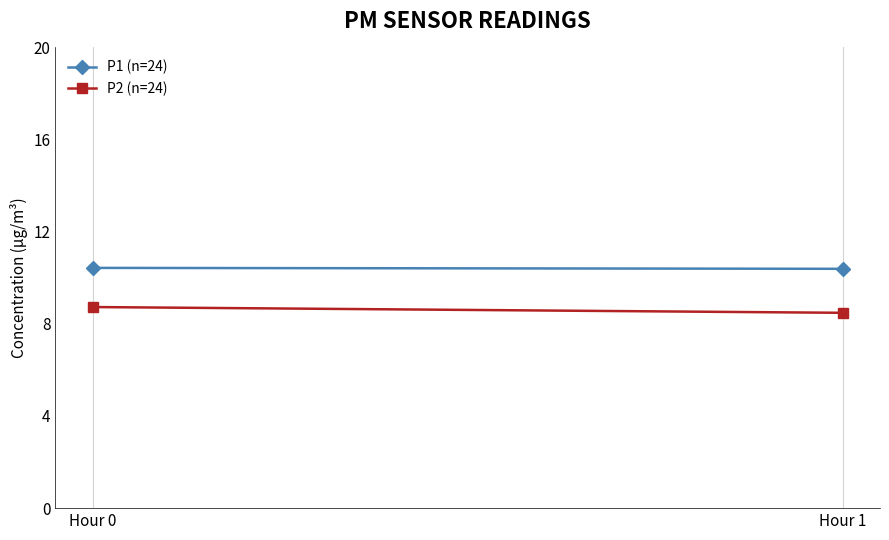

At Hour 1, list the series in order from largest to smallest.

P1 (n=24), P2 (n=24)